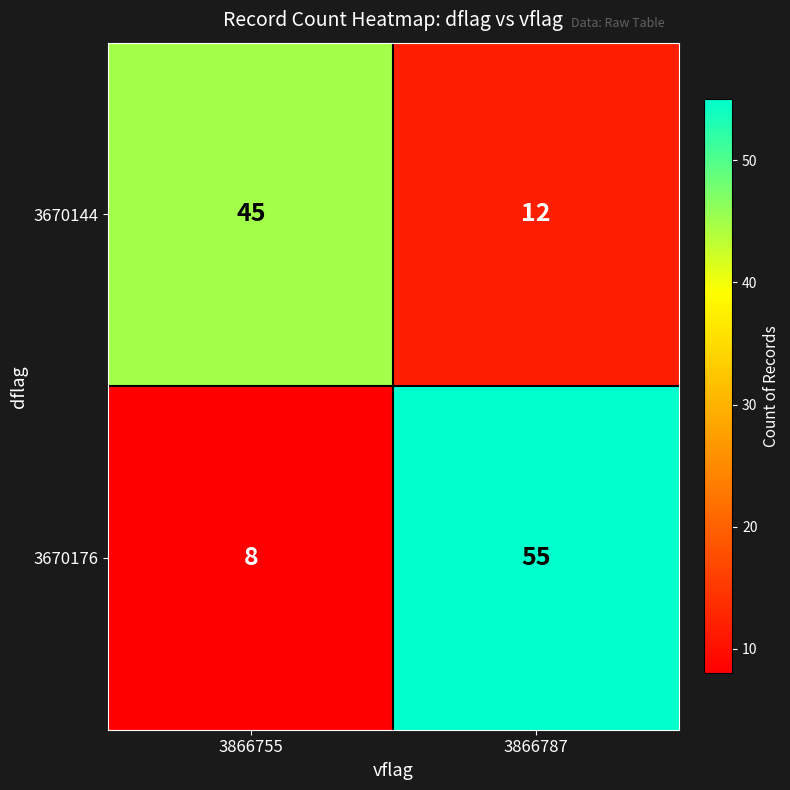

Rank the series at 3866787 from highest to lowest value.

3670176, 3670144